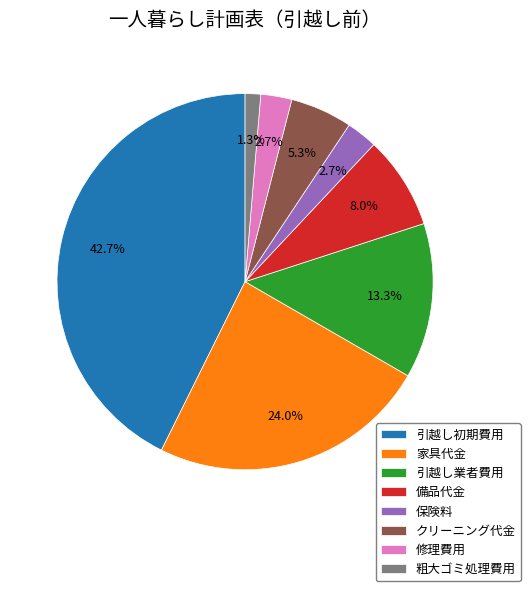

Between 備品代金 and 修理費用, which is larger?

備品代金